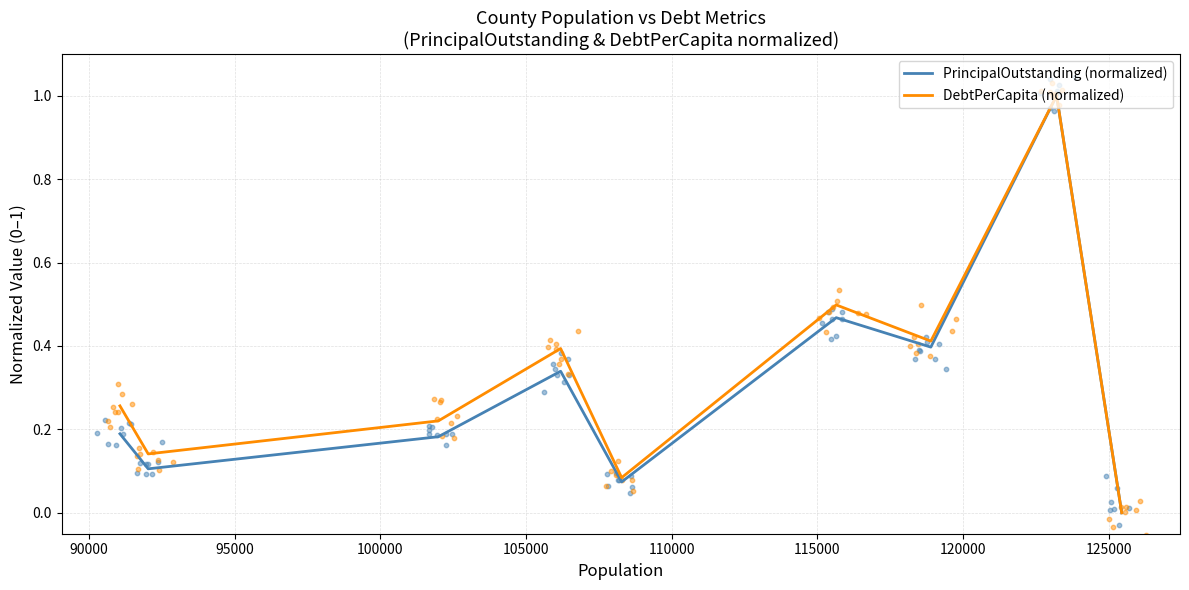

What are all the series names shown in the legend?

PrincipalOutstanding (normalized), DebtPerCapita (normalized)